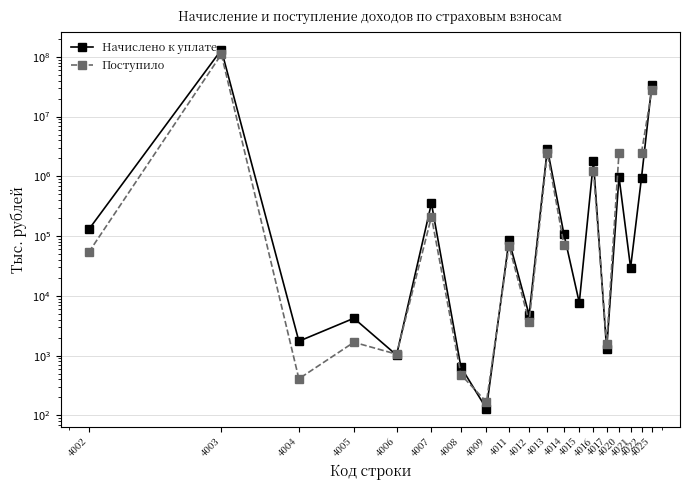

In Начислено к уплате, how many points are higher than both neighbors (excluding endpoints)?

7